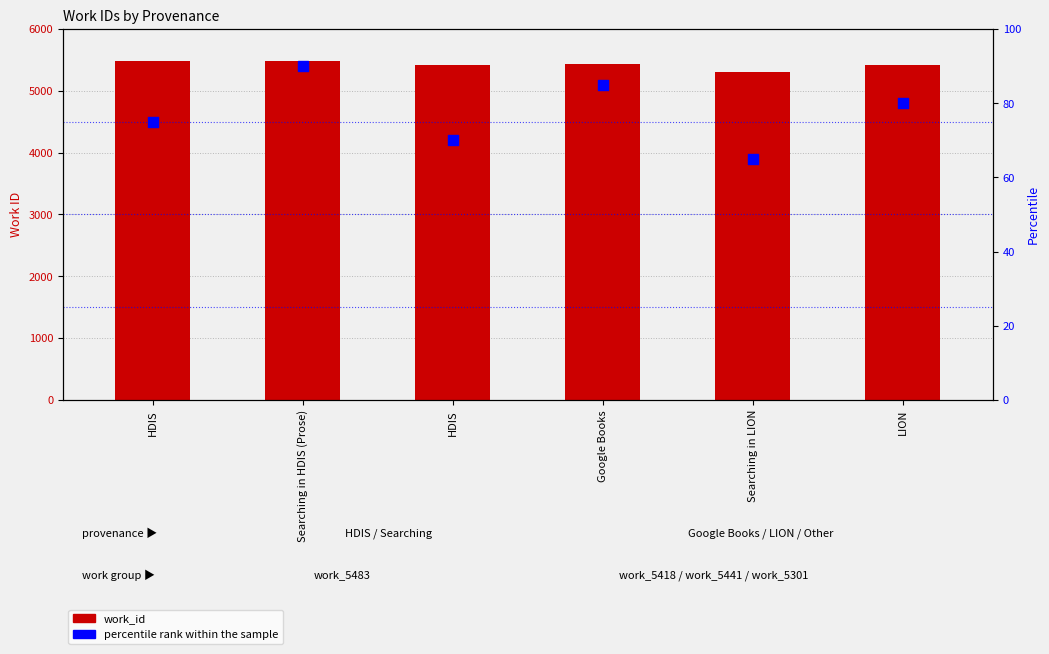

Is the value of percentile rank within the sample at HDIS greater than the value of work_id at Google Books?

No